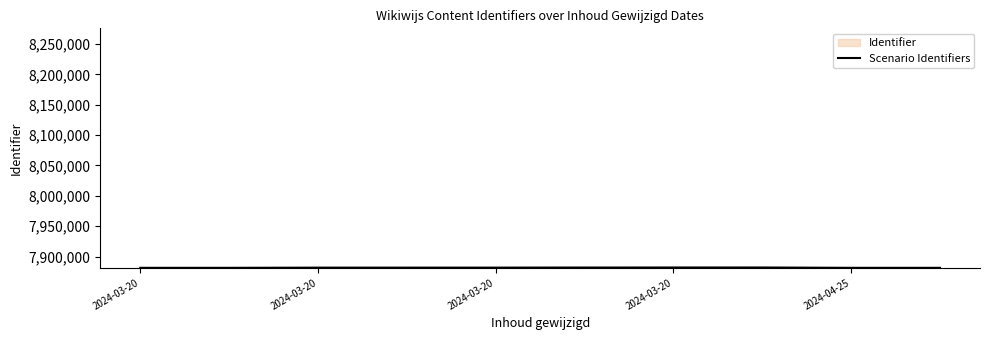

Does the chart have visible grid lines?

No